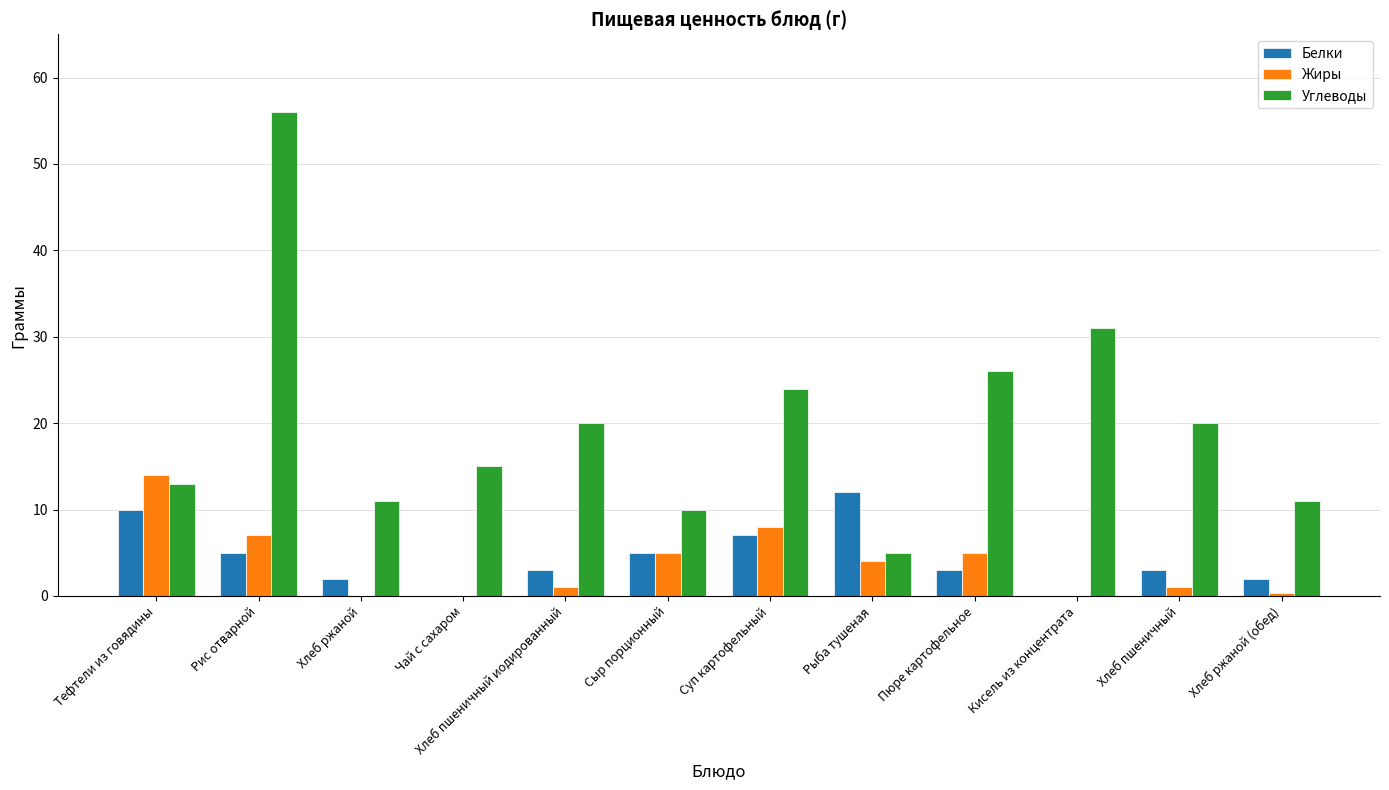

Count the number of categories in the chart.

12